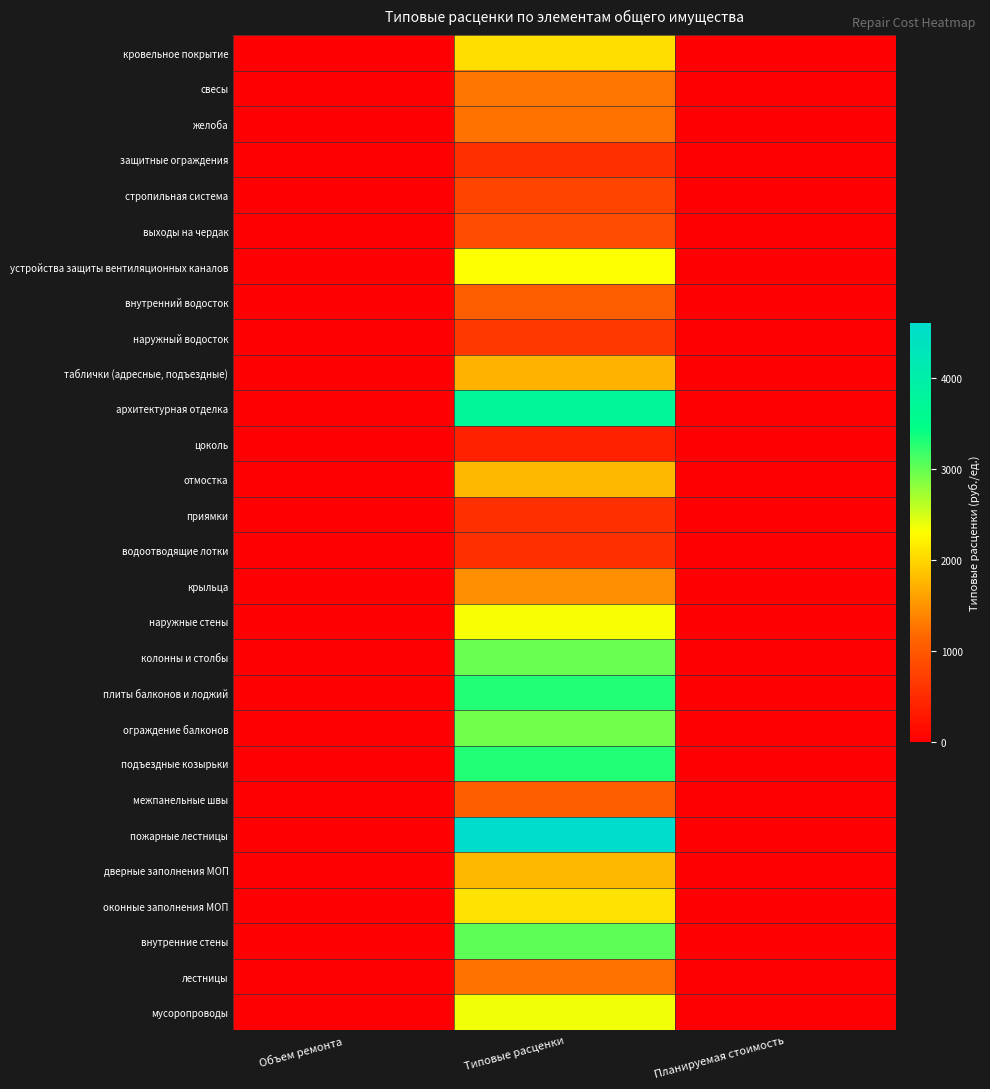

How many data points does each series have?

3